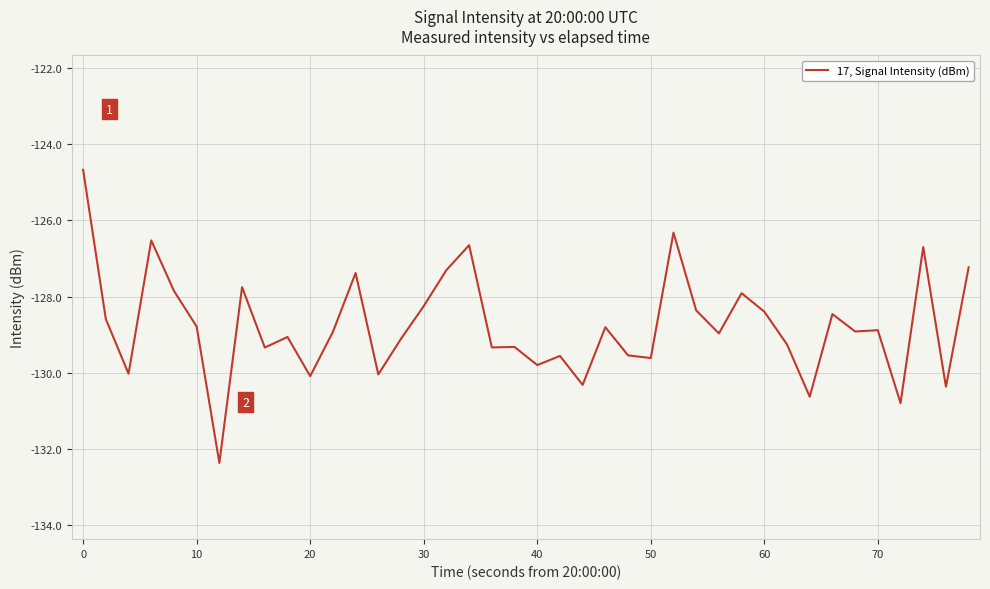

What is the minimum value shown in the chart?

-132.4